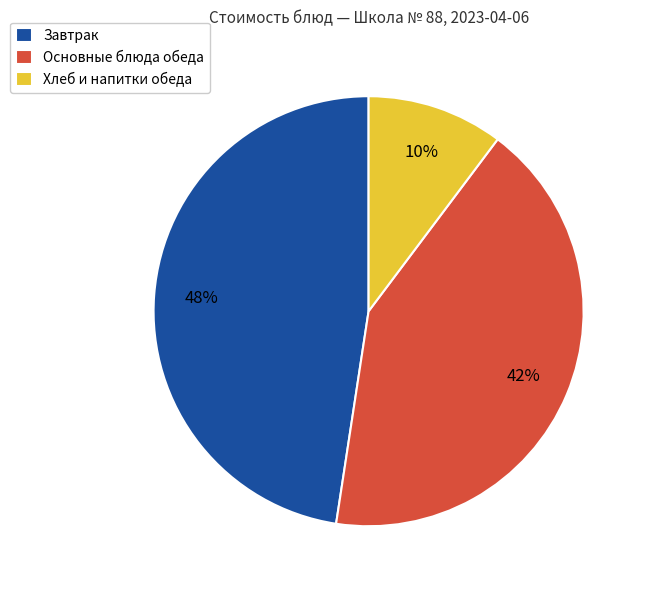

Combined, do Хлеб и напитки обеда and Завтрак account for over 50%?

Yes